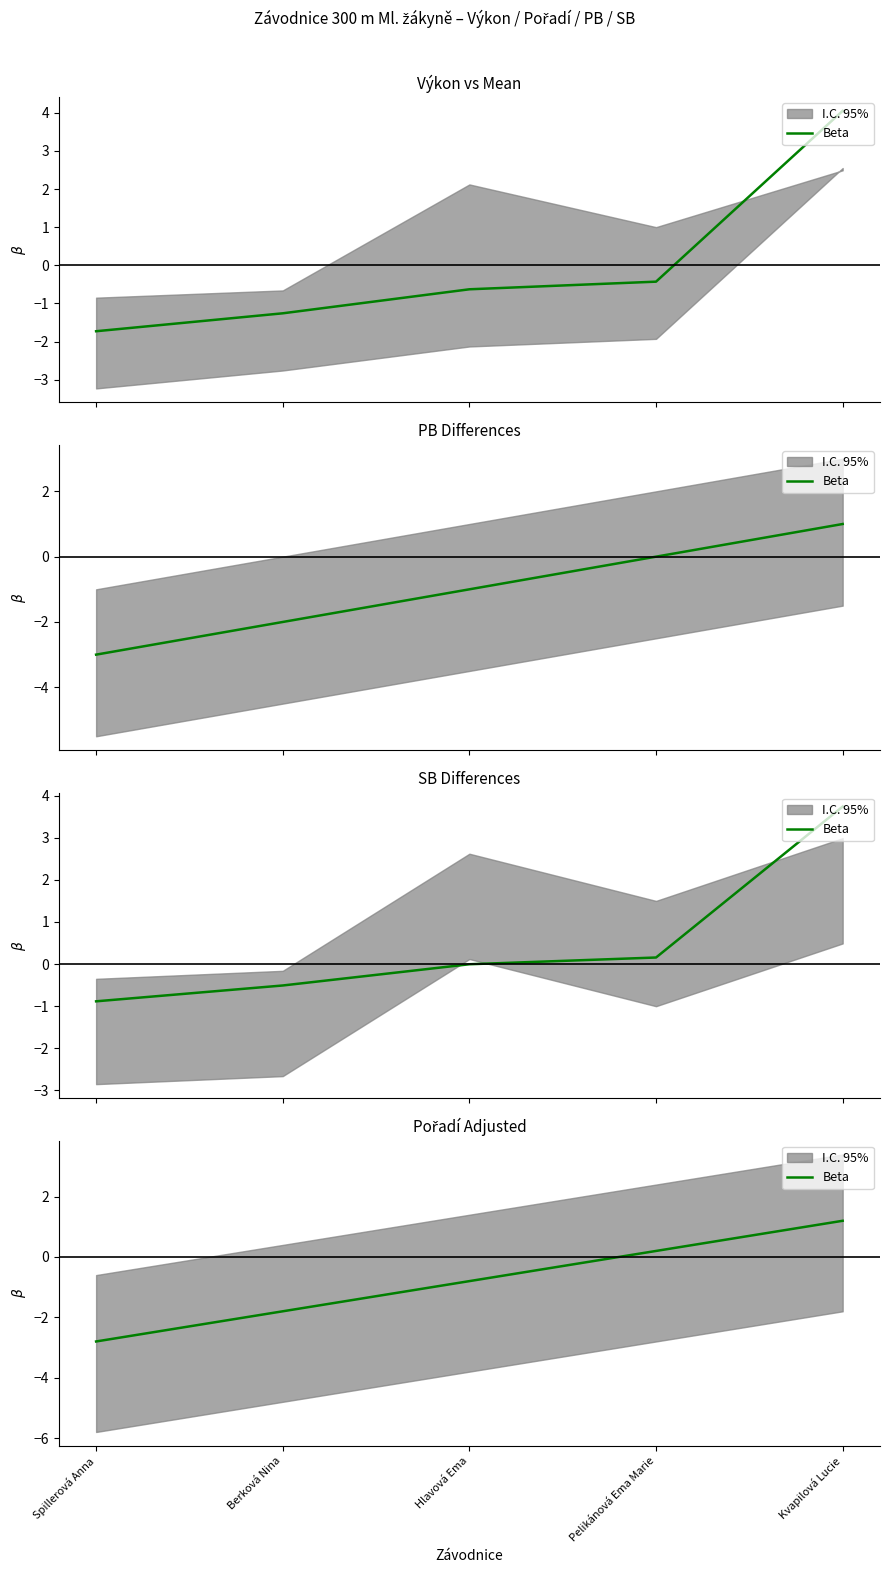

Reading left to right, extract all data points from this chart.

-2.8	-1.8	-0.8	0.2	1.2